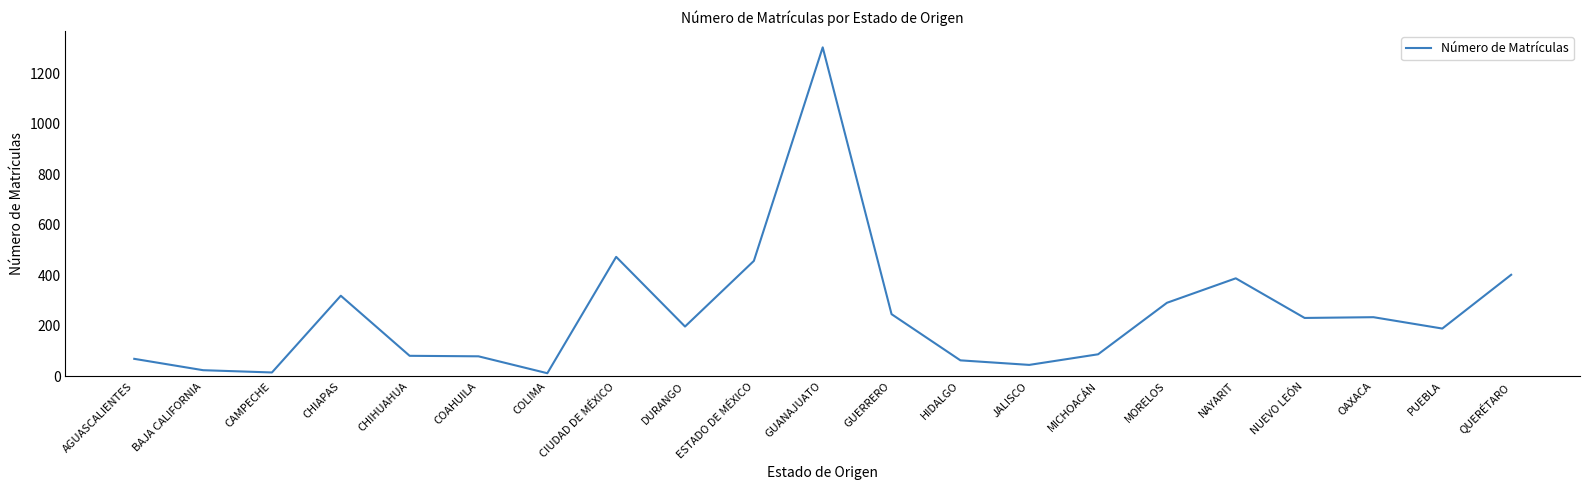

Which category has the highest value across all series?

GUANAJUATO